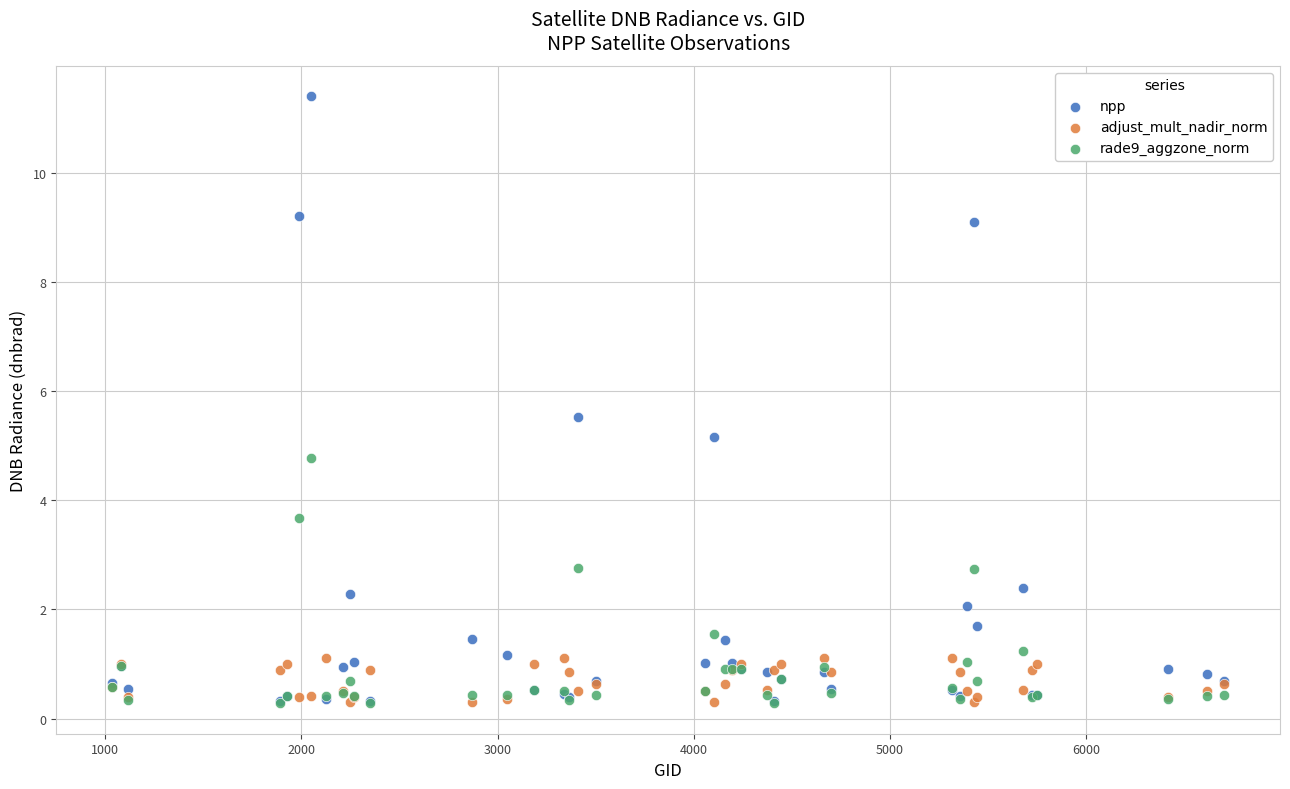

Which series contains the highest Y value?

npp